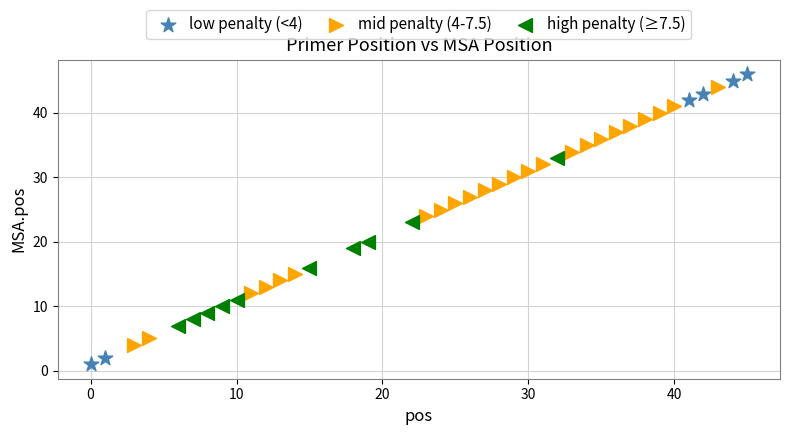

Which series contains the lowest Y value?

low penalty (<4)